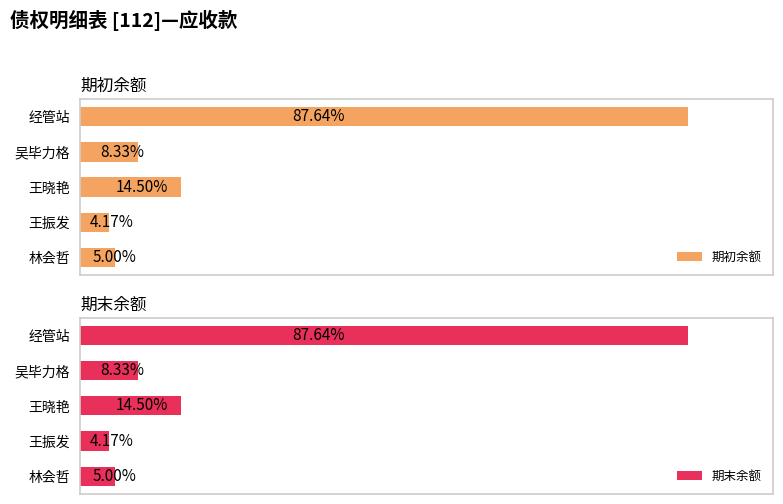

True or false: 期初余额 has a value of 8363.5 at 林会哲.

False